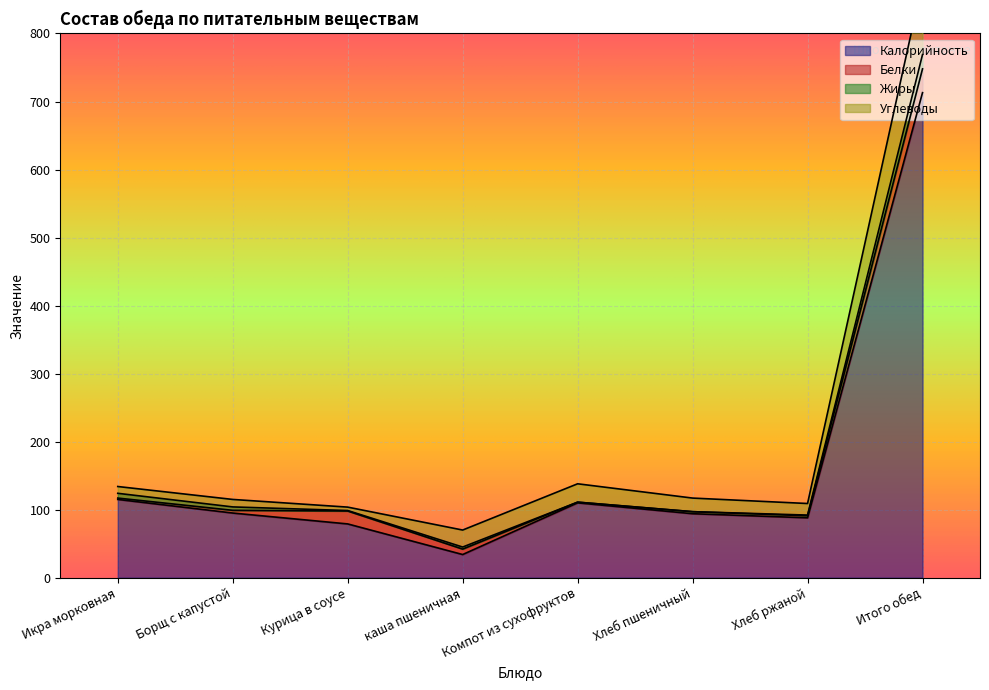

True or false: Жиры has more than 2 interior local peaks.

False